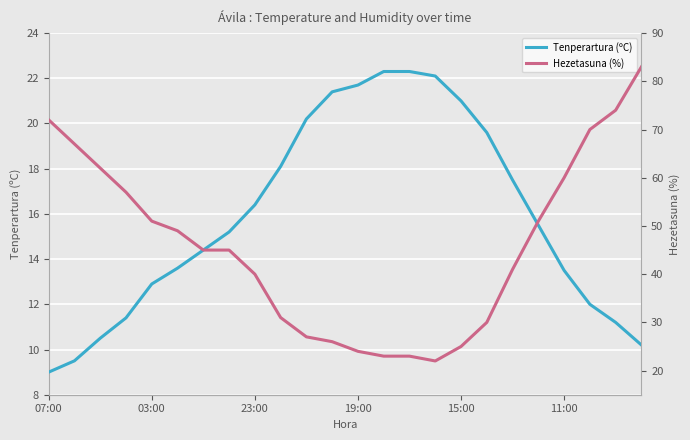

List the series in order of their overall mean, highest first.

Hezetasuna (%), Tenperartura (ºC)